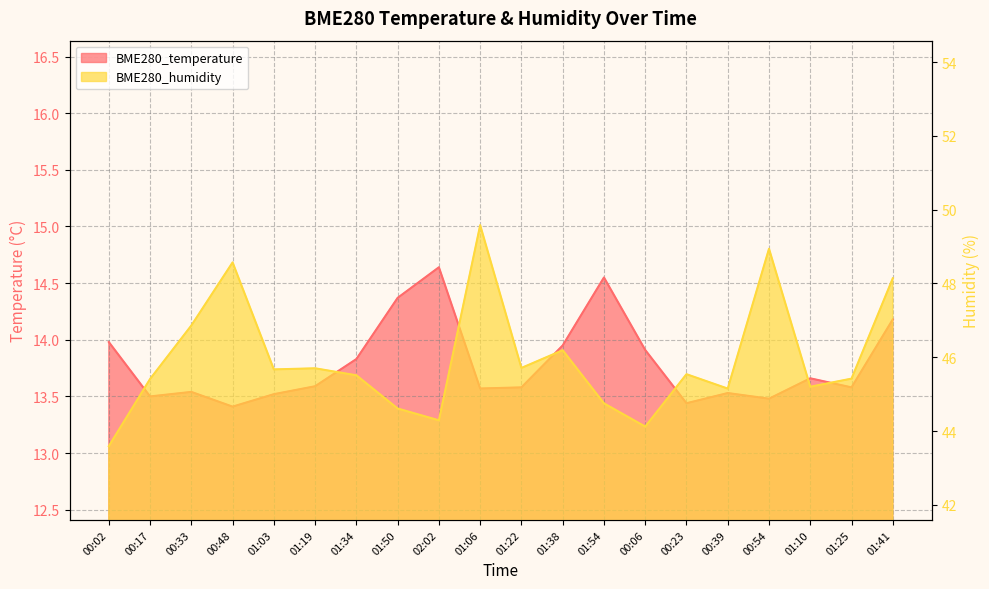

At 00:48, list the series in order from largest to smallest.

BME280_humidity, BME280_temperature